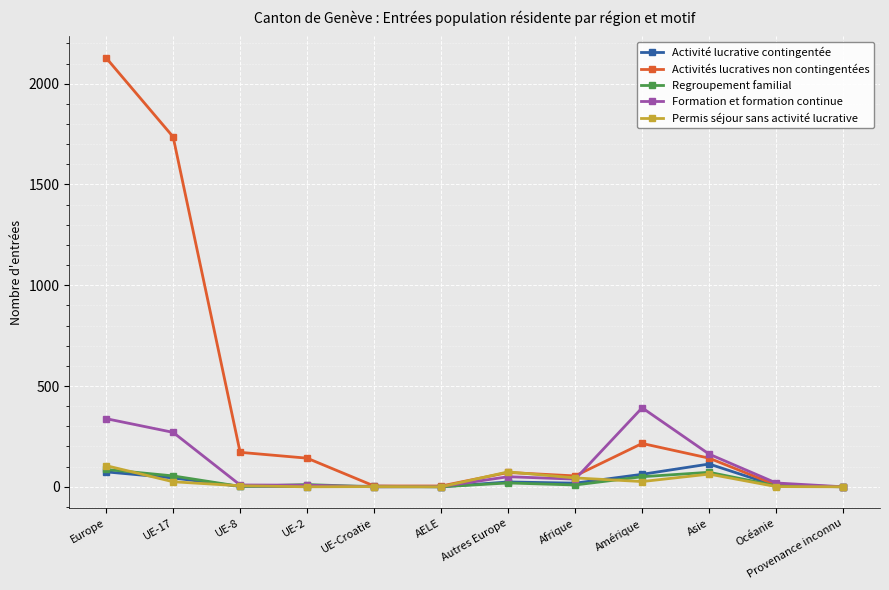

Is this an area chart (filled region under the line)?

No